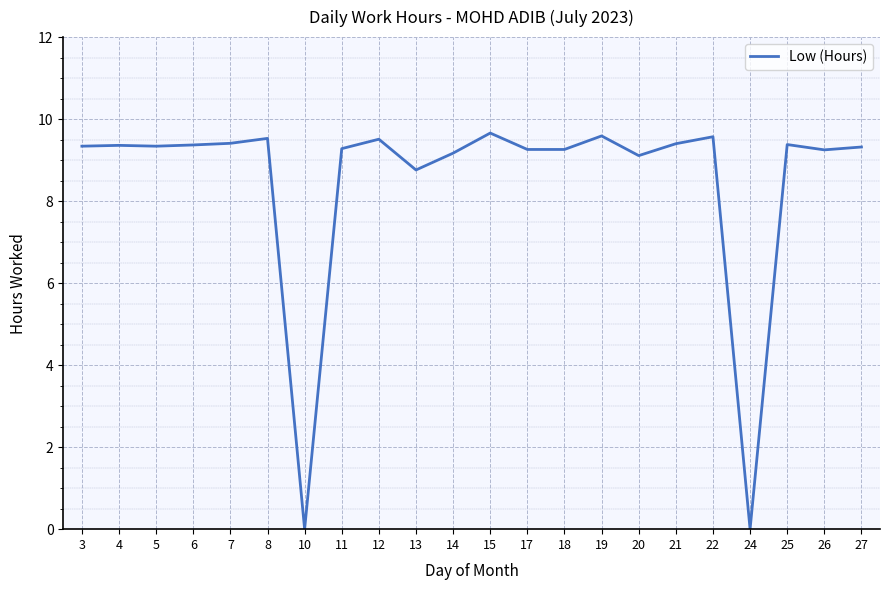

What is the greatest value displayed?

9.7